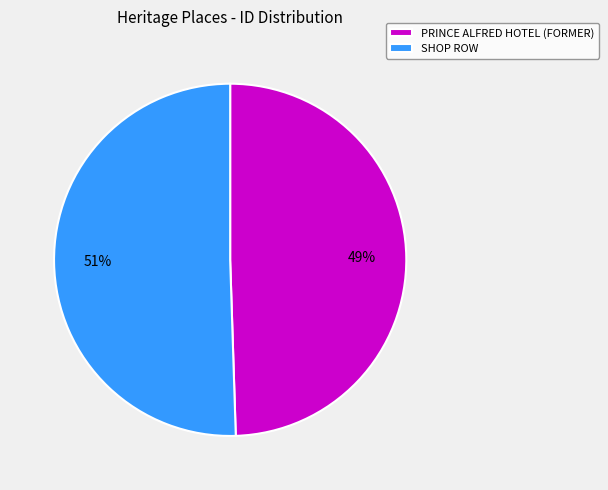

What is the ratio of the value at SHOP ROW to the value at PRINCE ALFRED HOTEL (FORMER)?

1.0